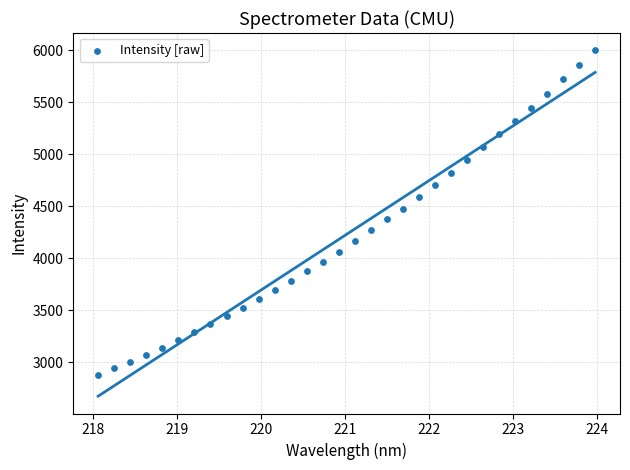

What is the range of X values (max minus min)?

5.9